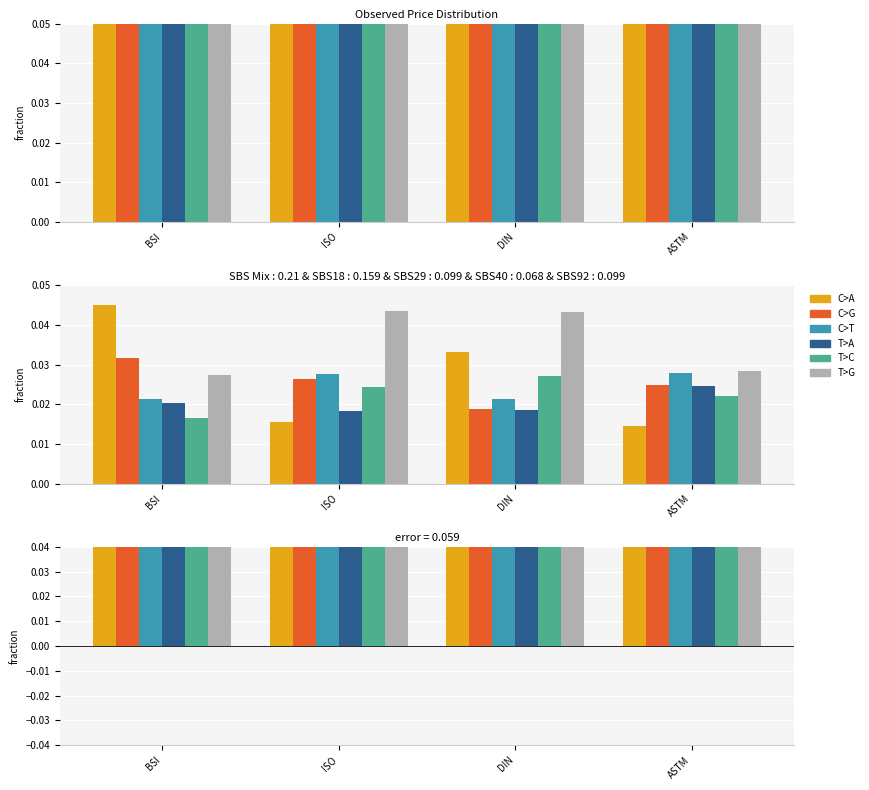

What is the label of the 3rd bar from the right?

ISO